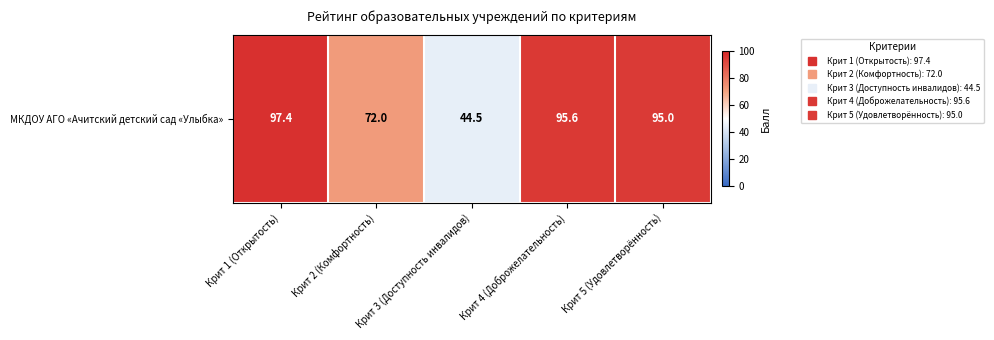

How many data points are above 95?

2